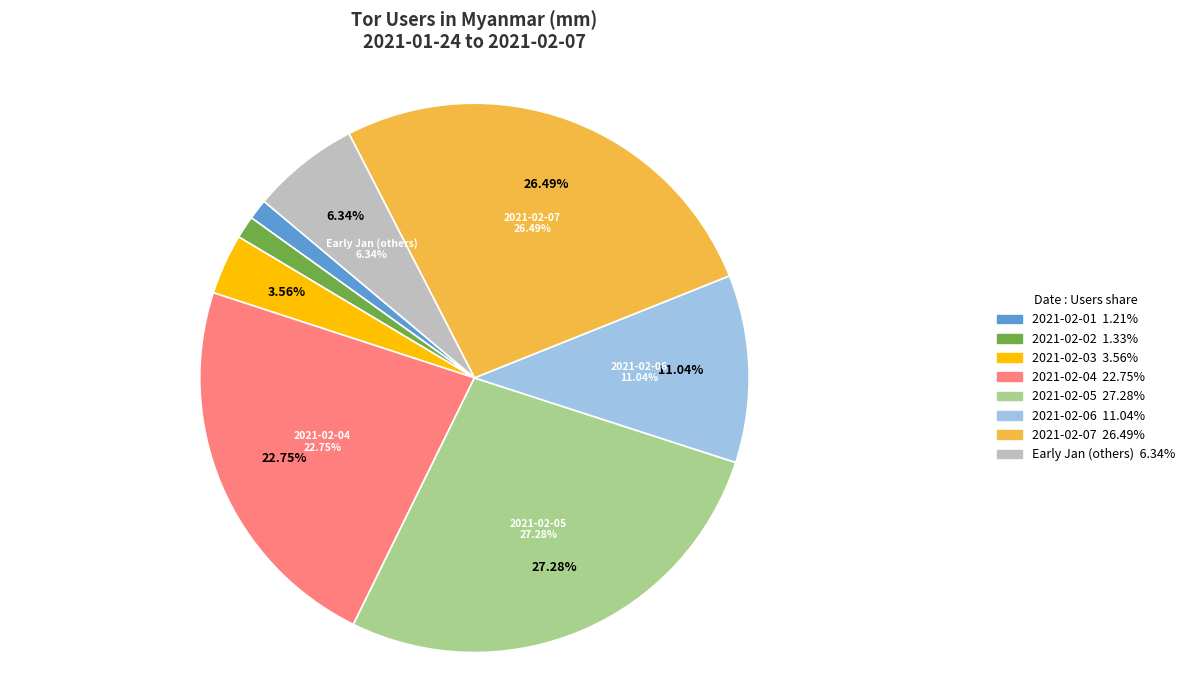

Is there any slice that represents more than half of the pie?

No